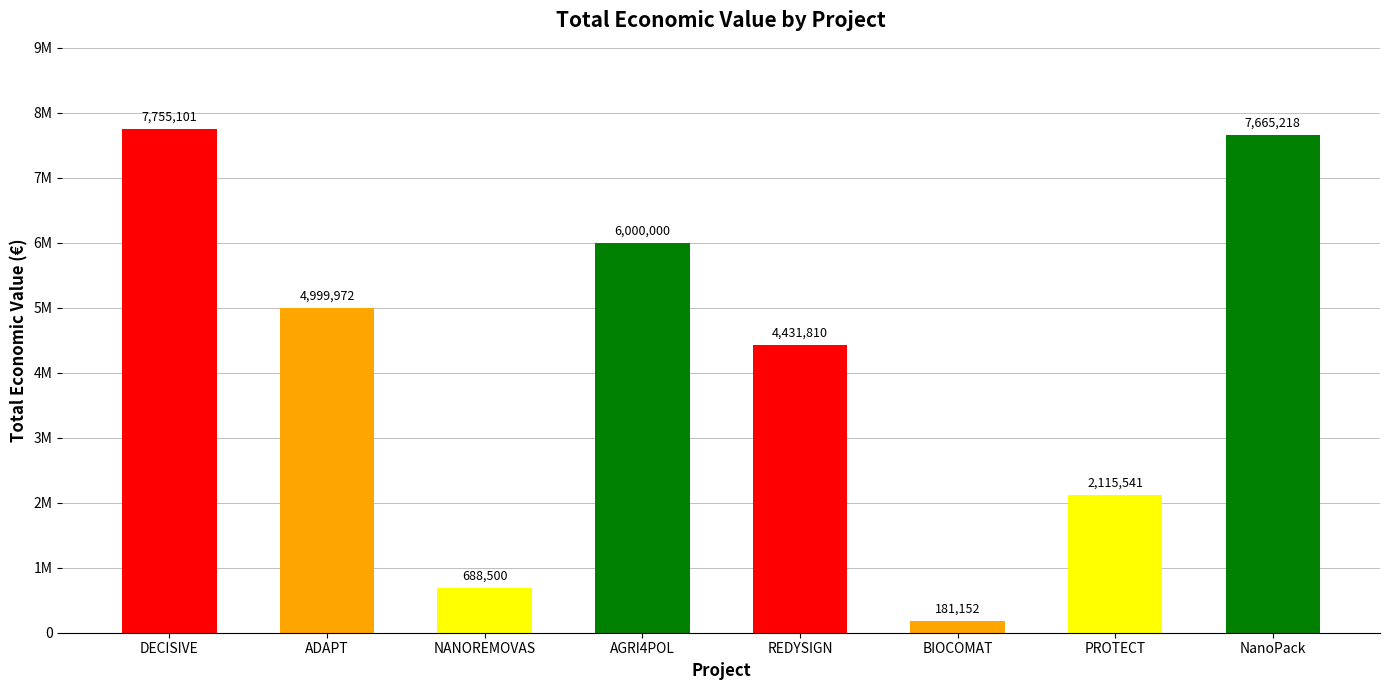

What is the label of the 2nd bar from the right?

PROTECT